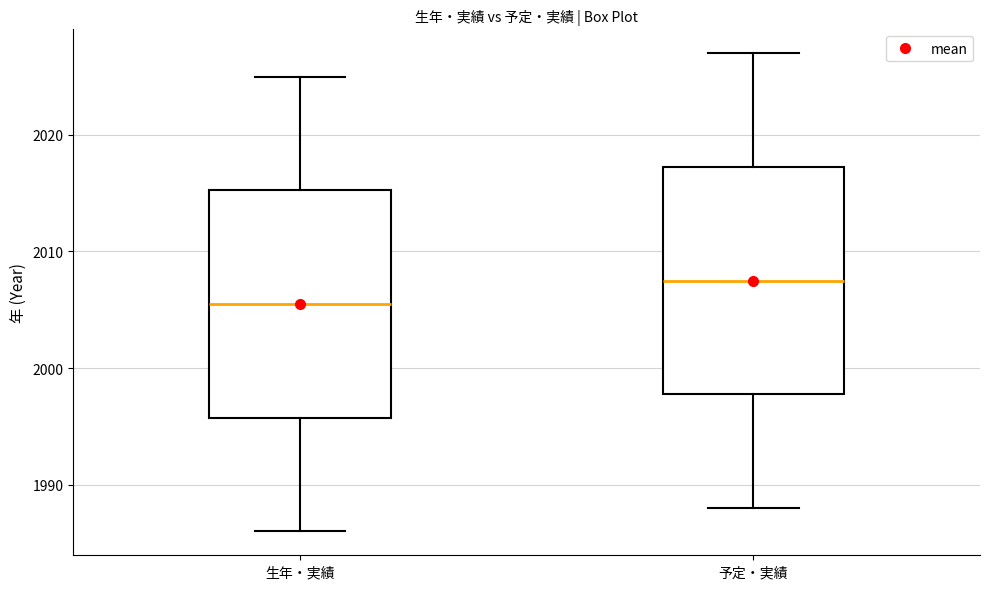

Reading left to right, transcribe this box plot: for each box, give where its median line is, the range the box spans, and where its two whiskers end, as read against the y-axis. The values are not printed on the chart, so give them approximately, as read against the axis.

生年・実績: median 2006, box 1996 to 2015, whiskers 1986 to 2025
予定・実績: median 2008, box 1998 to 2017, whiskers 1988 to 2027